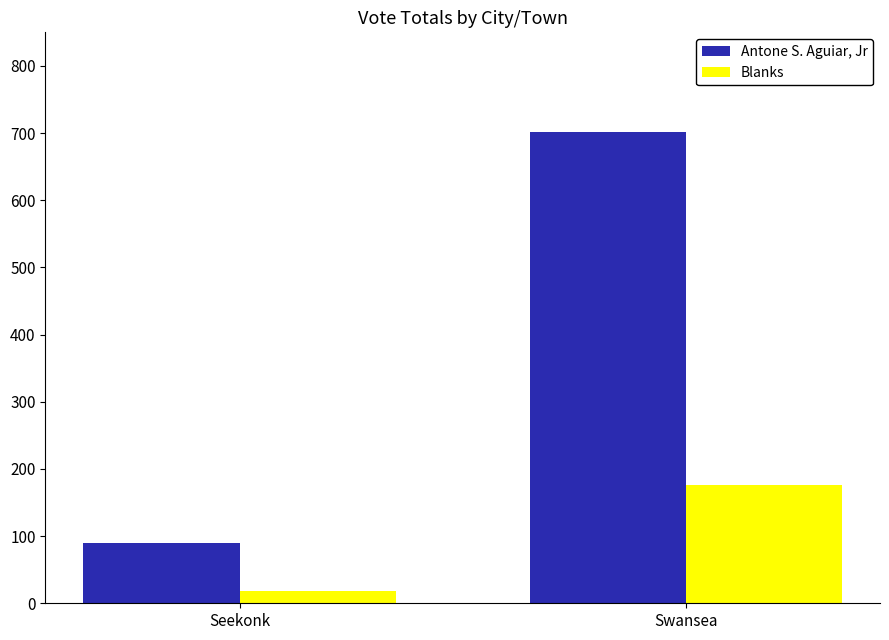

Where is Blanks nearest to the value 97?

Seekonk